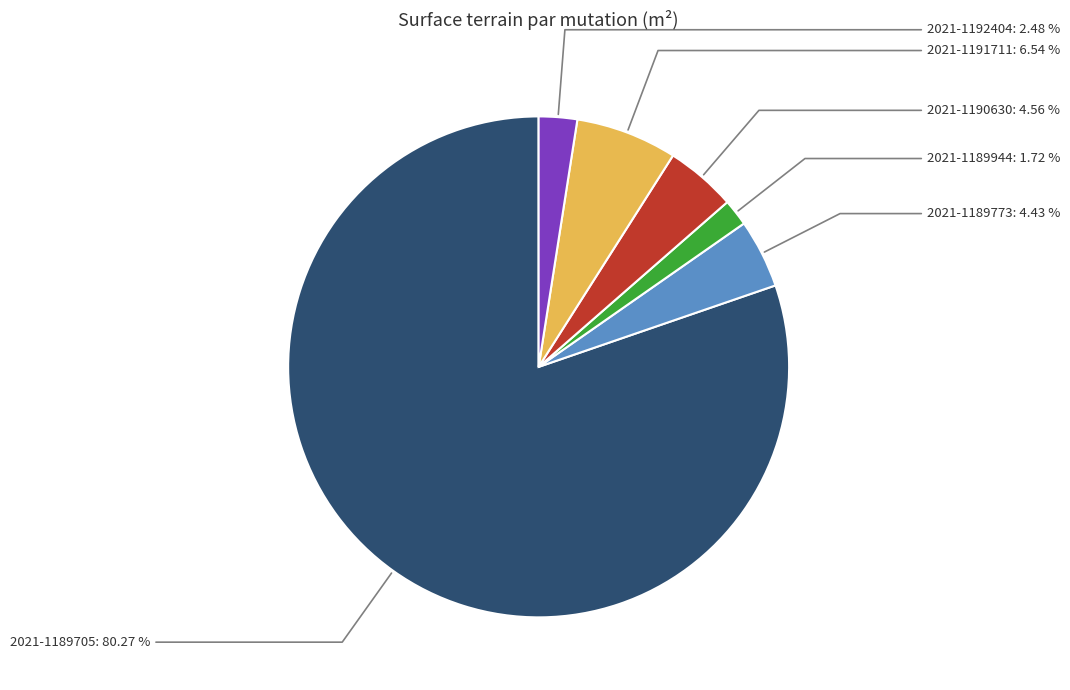

What is the total percentage of 2021-1189773 and 2021-1189705?

84.7%